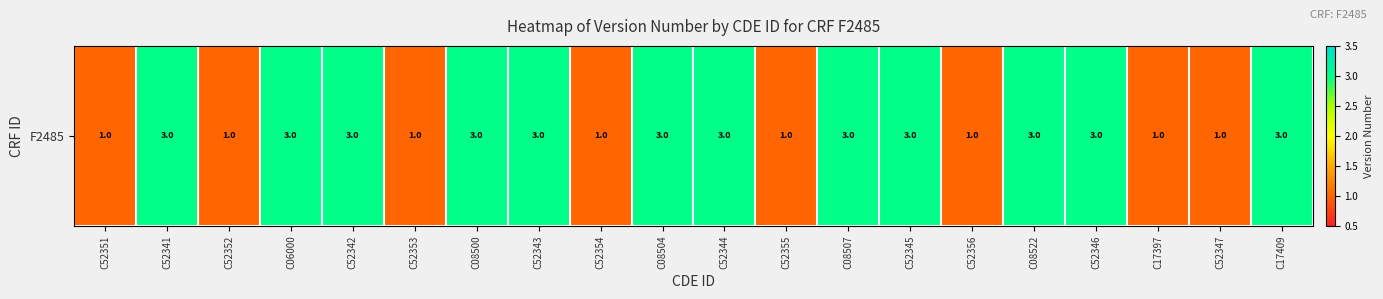

What is the smallest value displayed?

1